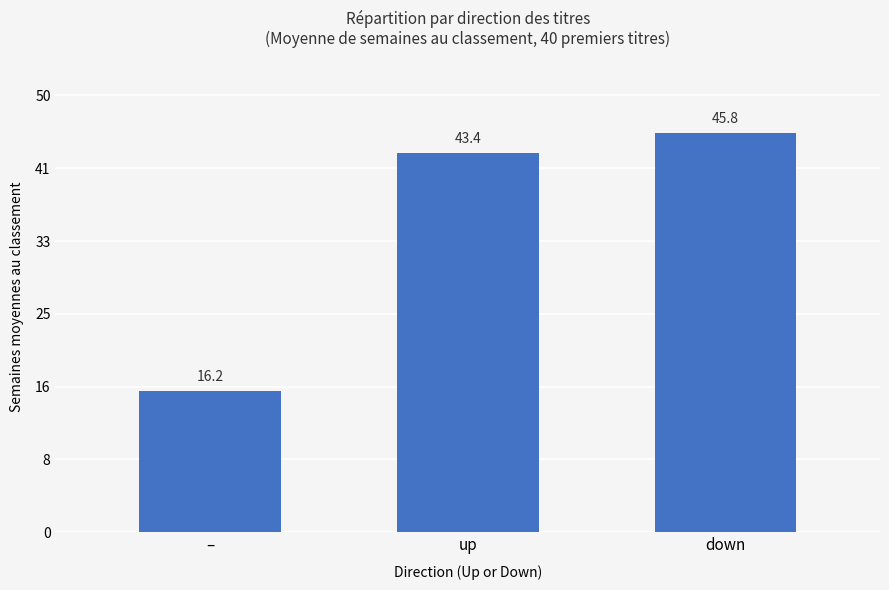

What is the average value?

35.1